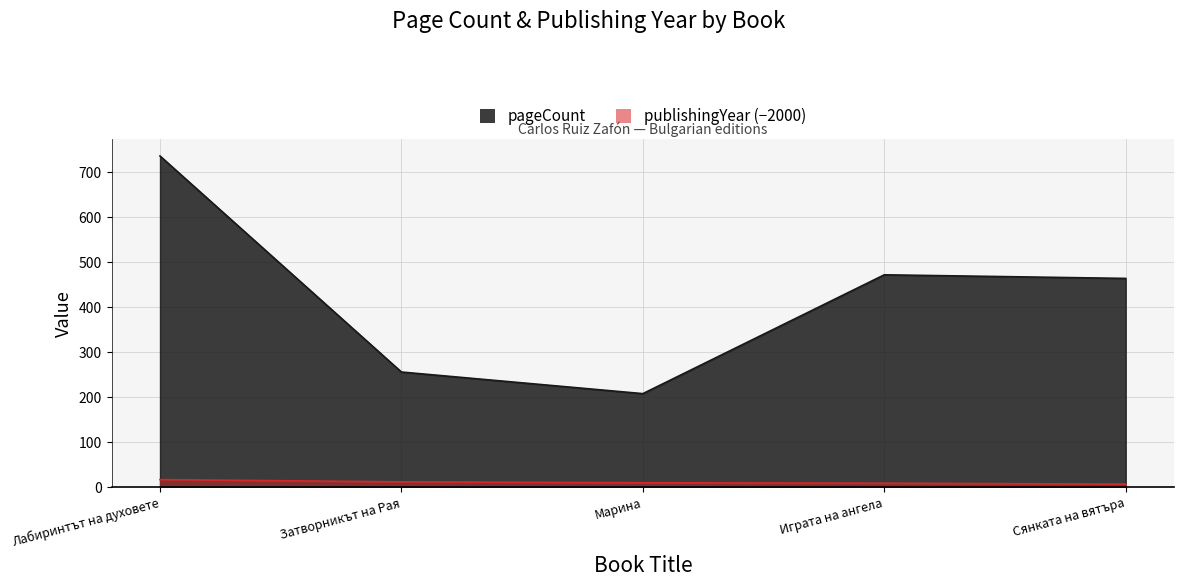

What are all the series names shown in the legend?

pageCount, publishingYear